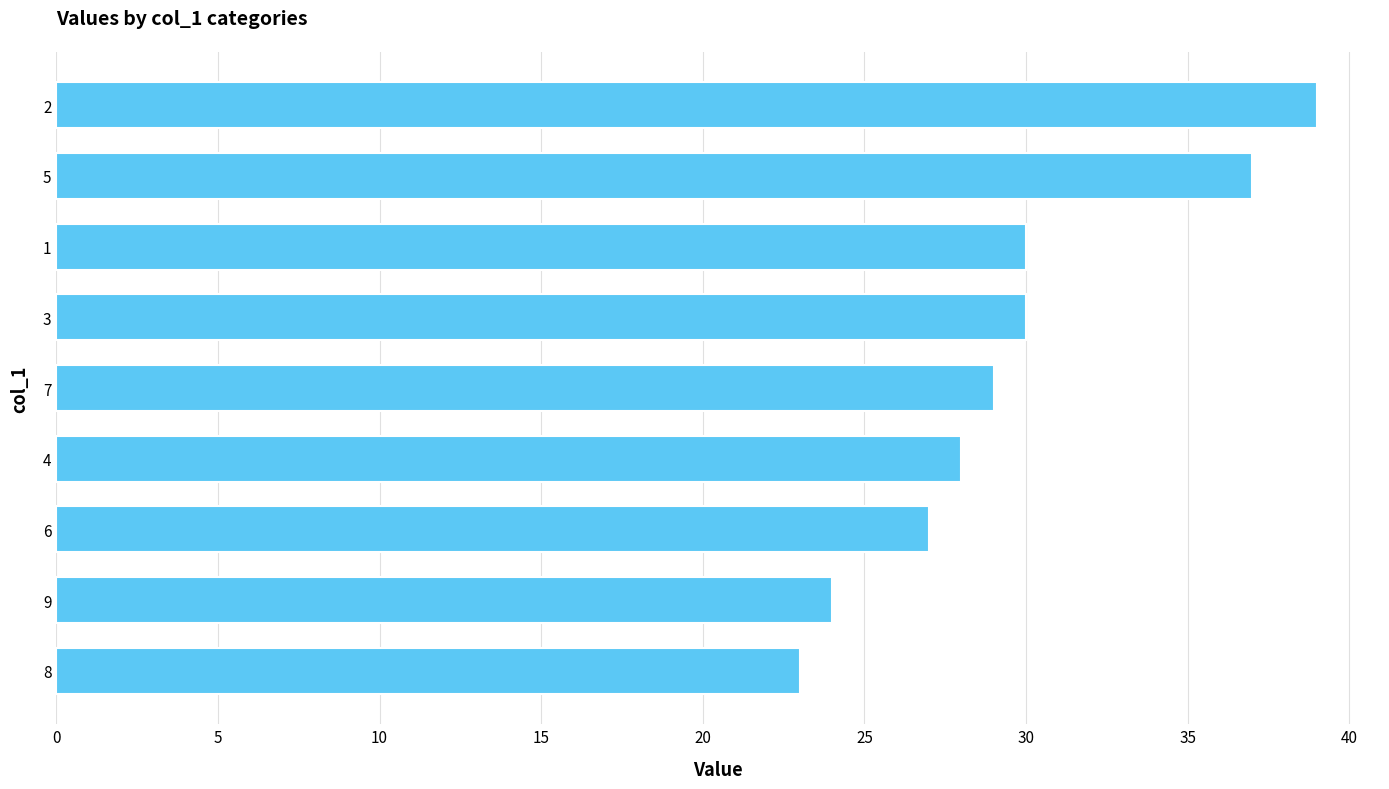

Which category has the highest value across all series?

2